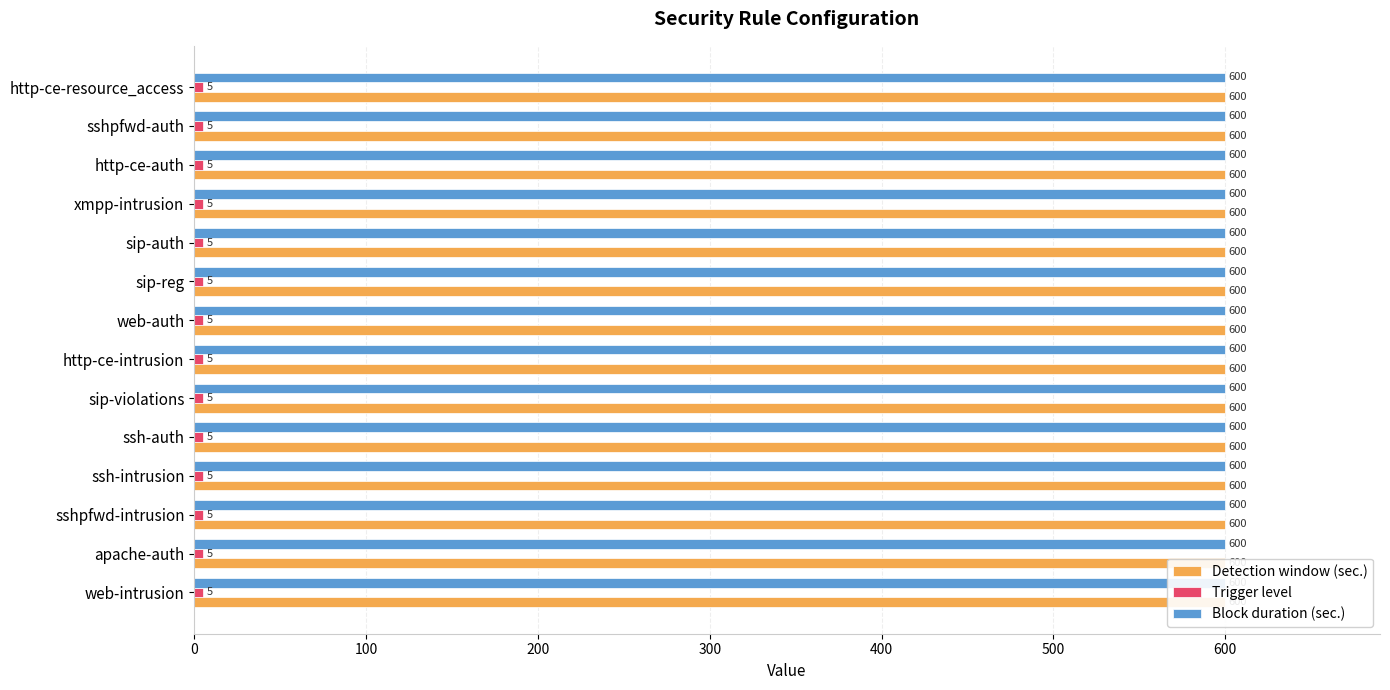

At which category is the sum across all series the highest?

web-intrusion